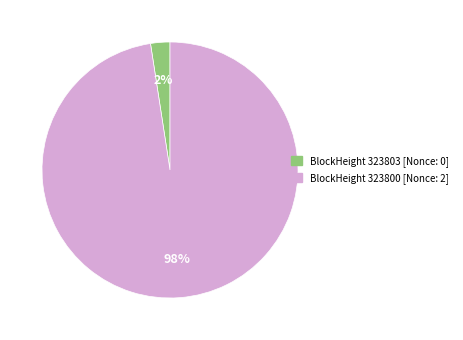

How many segments does this pie chart have?

2